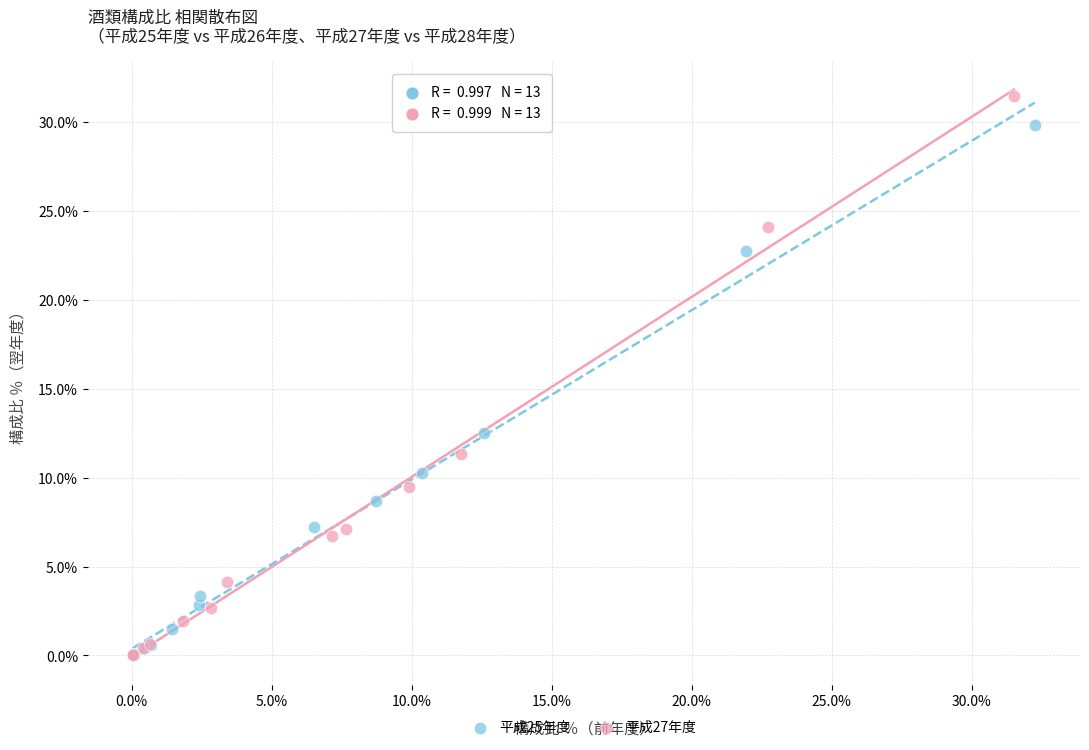

Which series contains the highest Y value?

平成27年度